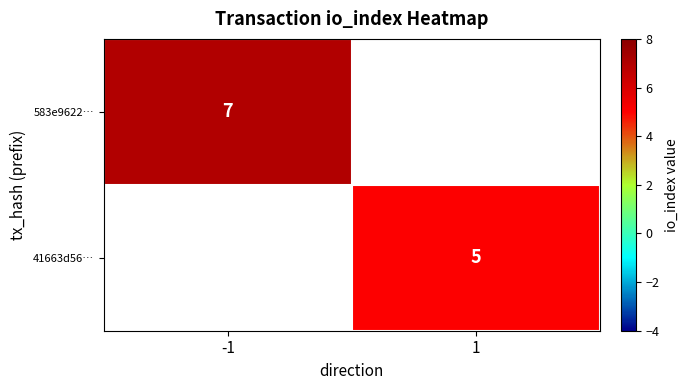

Is it true that 41663d56… equals 5 at 1?

True